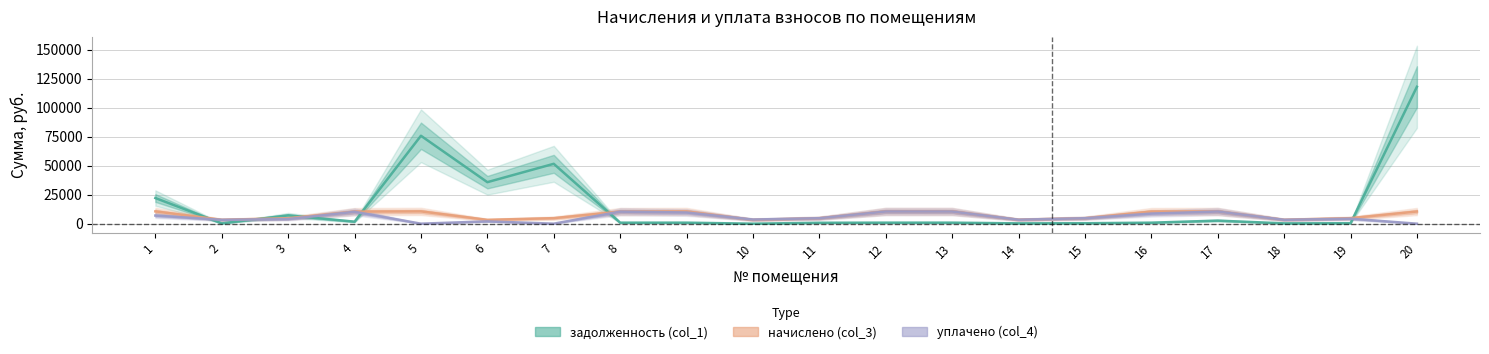

Is this an area chart (filled region under the line)?

No